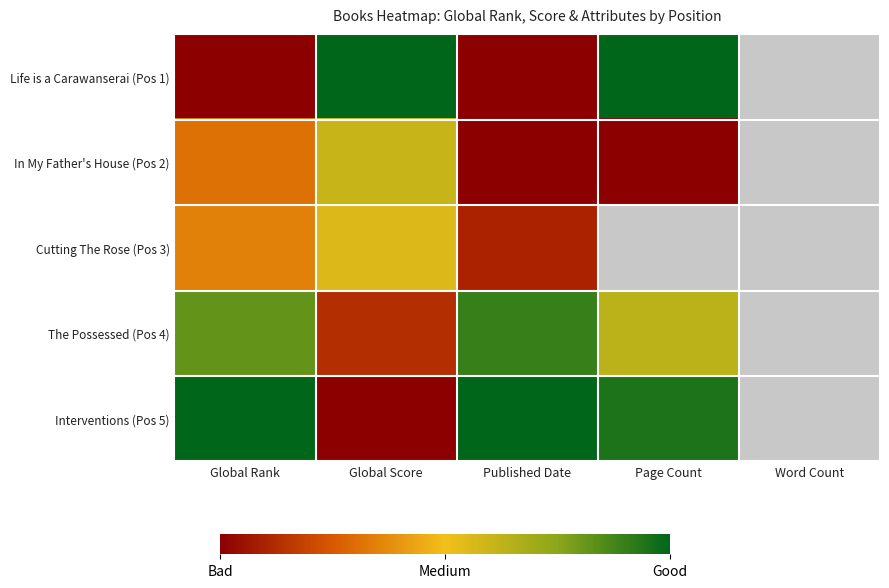

Where is The Possessed (Pos 4) nearest to the value 0?

Global Score